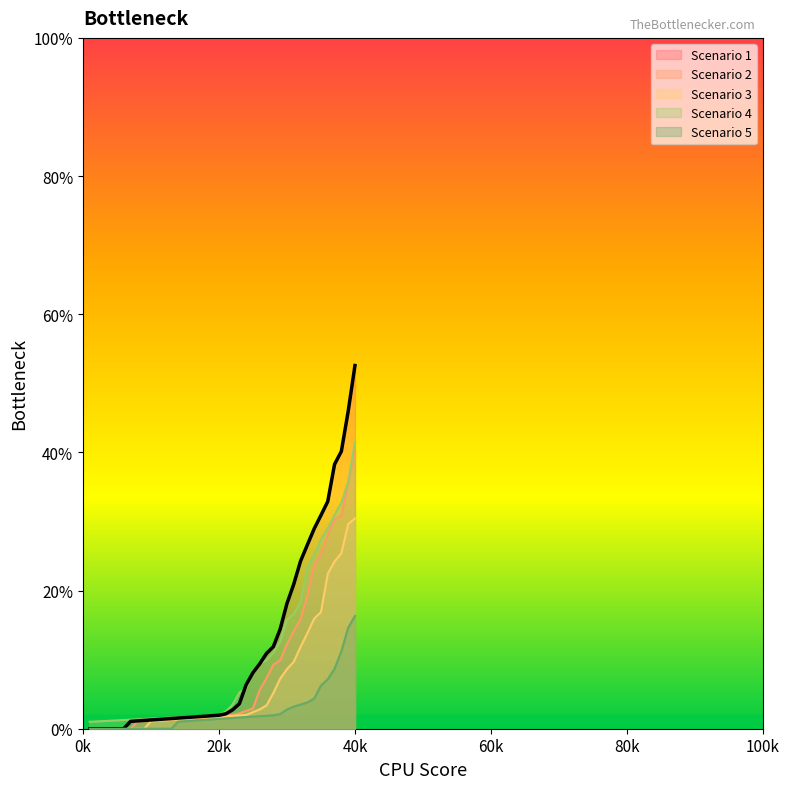

How many lines are shown in the chart?

5